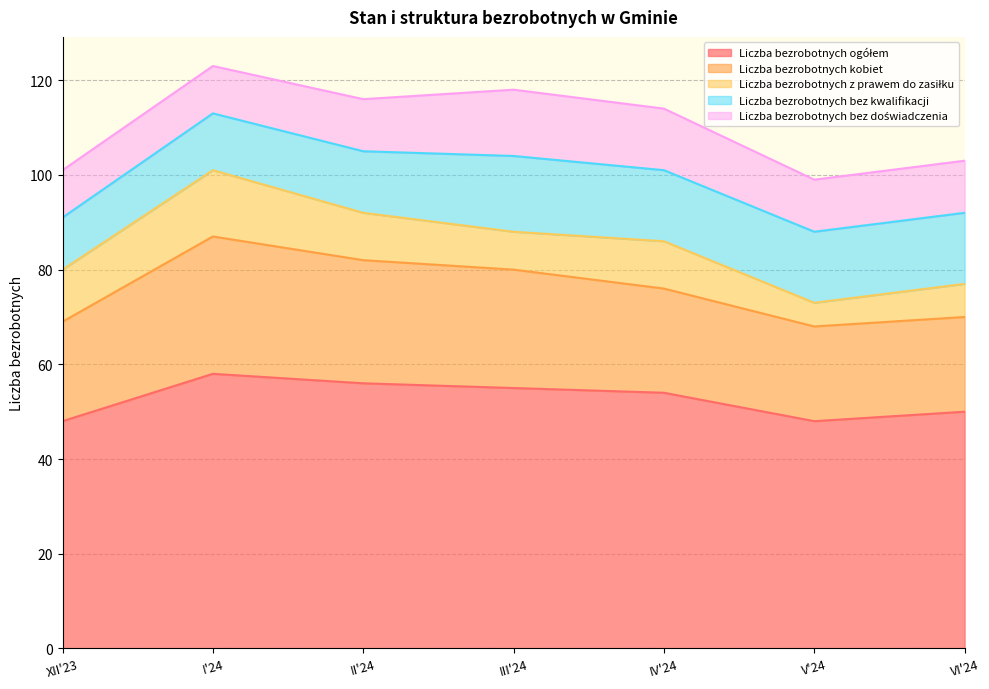

What is the label of the 3rd point from the right?

IV'24